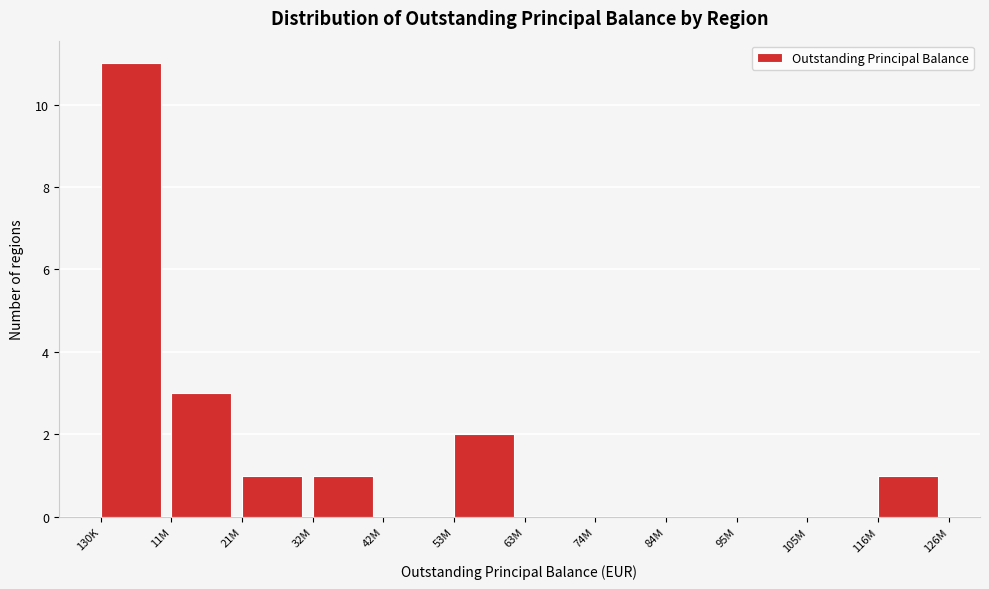

Reading left to right, list all the values displayed in this chart.

130K=11	11M=3	21M=1	32M=1	42M=0	53M=2	63M=0	74M=0	84M=0	95M=0	105M=0	116M=1